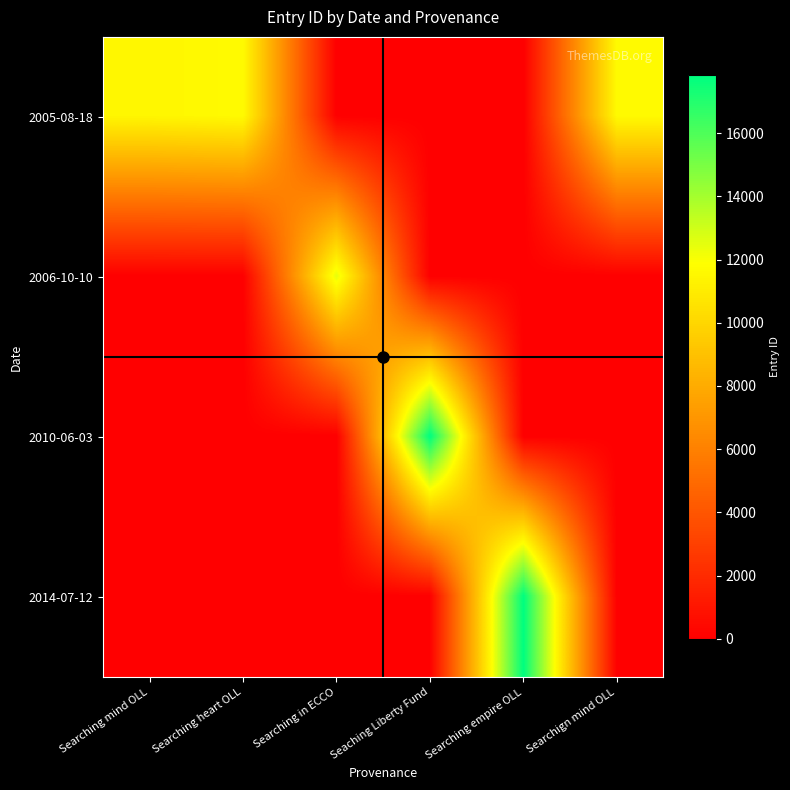

At which category does the chart reach its minimum across all series?

Searching in ECCO